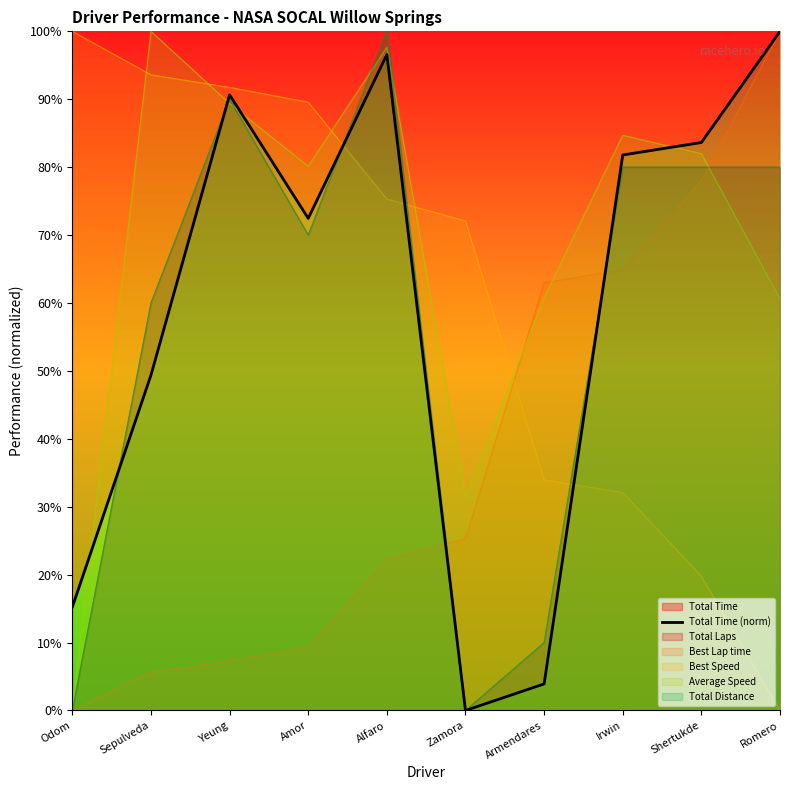

At which label is the value closest to 50?

Sepulveda